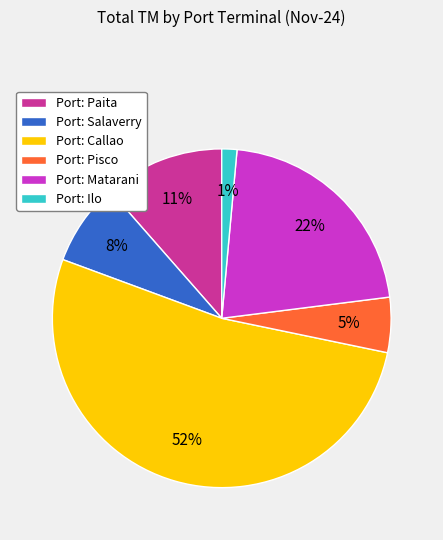

Rank the categories by value from highest to lowest.

Port: Callao, Port: Matarani, Port: Paita, Port: Salaverry, Port: Pisco, Port: Ilo